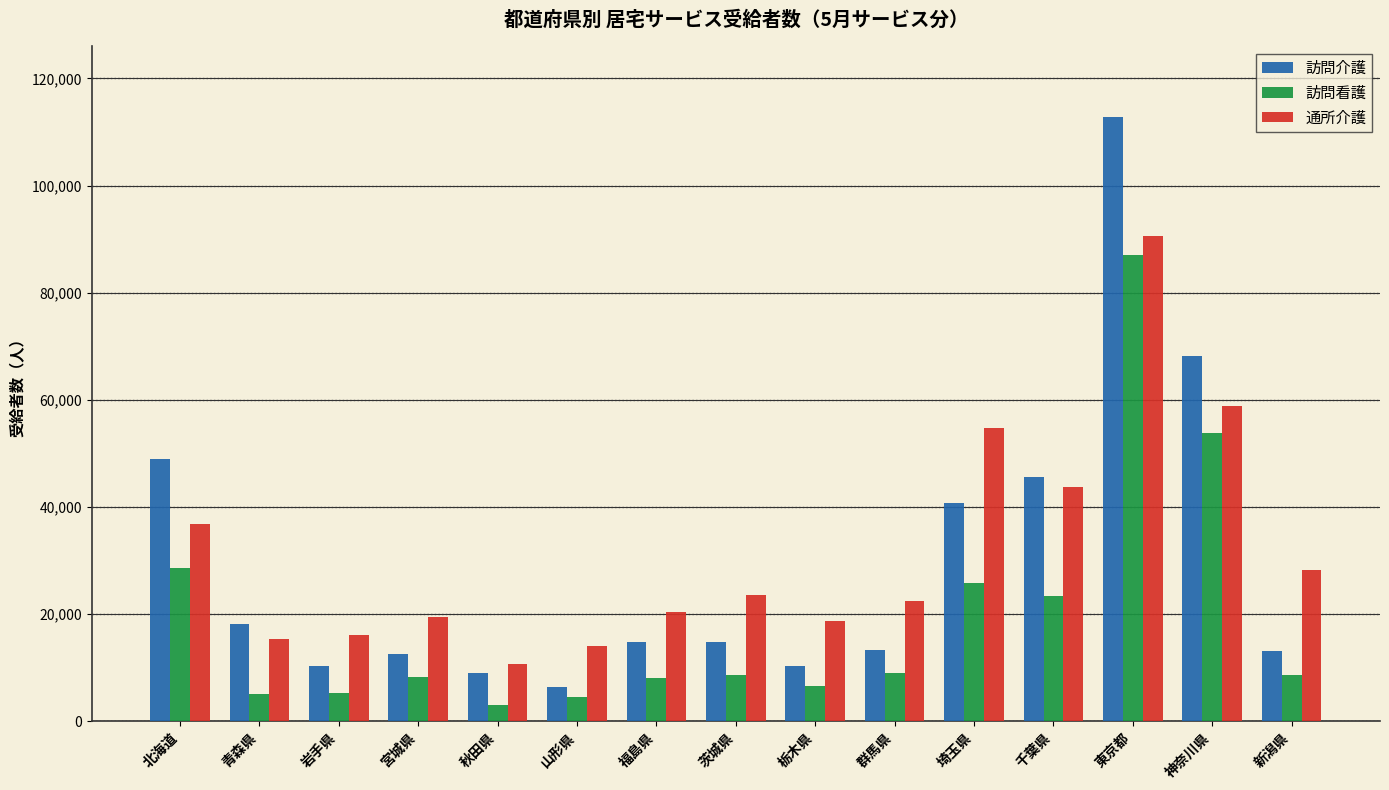

How many series are shown in this chart?

3